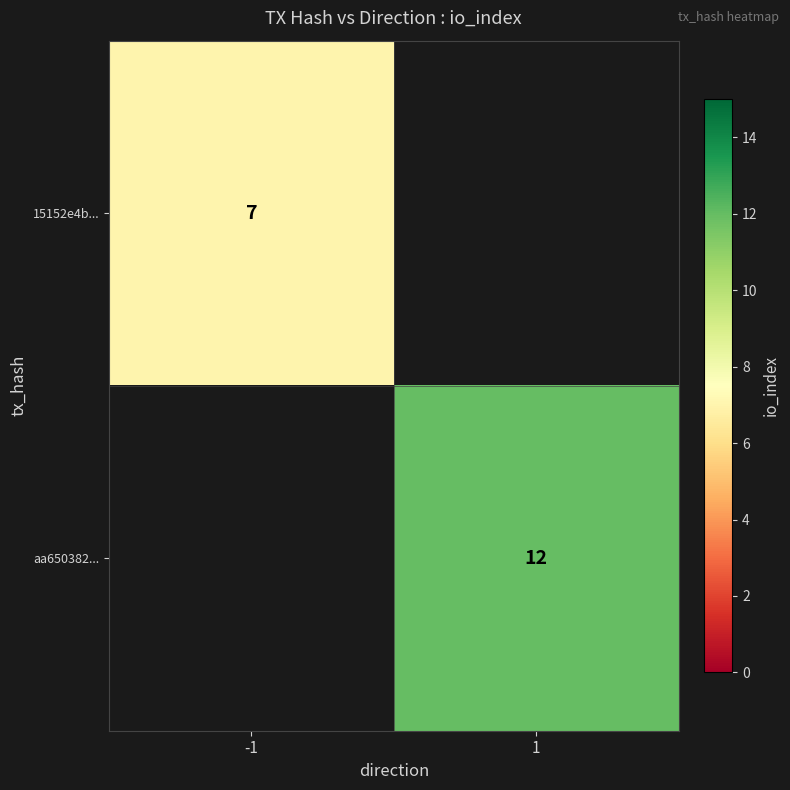

How many distinct data groups are displayed?

2